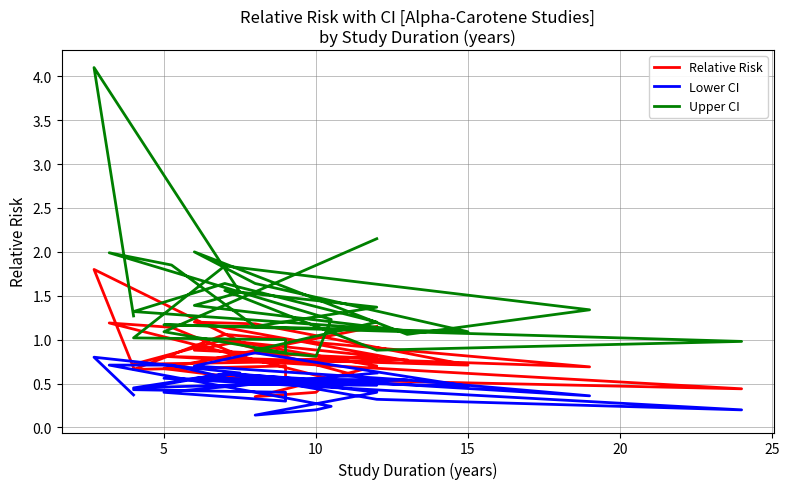

Reading left to right, list all the values displayed in this chart.

Relative Risk: 0.7	1.8	1.0	0.9	0.8	0.7	1.0	0.7	0.3	0.4	0.6	1.2	1.1	0.8	0.8	1.0	0.5	0.4	0.8	0.7	1.2	1.2	0.8	0.7	1.1	0.7	0.7	0.5	0.7	1.1
Lower CI: 0.4	0.8	0.6	0.6	0.5	0.5	0.6	0.4	0.1	0.2	0.2	0.7	0.7	0.5	0.5	0.6	0.3	0.2	0.6	0.5	0.8	0.7	0.5	0.4	0.6	0.4	0.4	0.3	0.4	0.6
Upper CI: 1.3	4.1	1.5	1.4	1.1	1.3	1.6	1.2	0.9	0.8	1.2	2.0	1.9	1.1	1.4	1.6	0.9	1.0	1.2	1.1	1.6	2.0	1.1	1.3	1.8	1.0	1.0	0.8	1.1	2.1